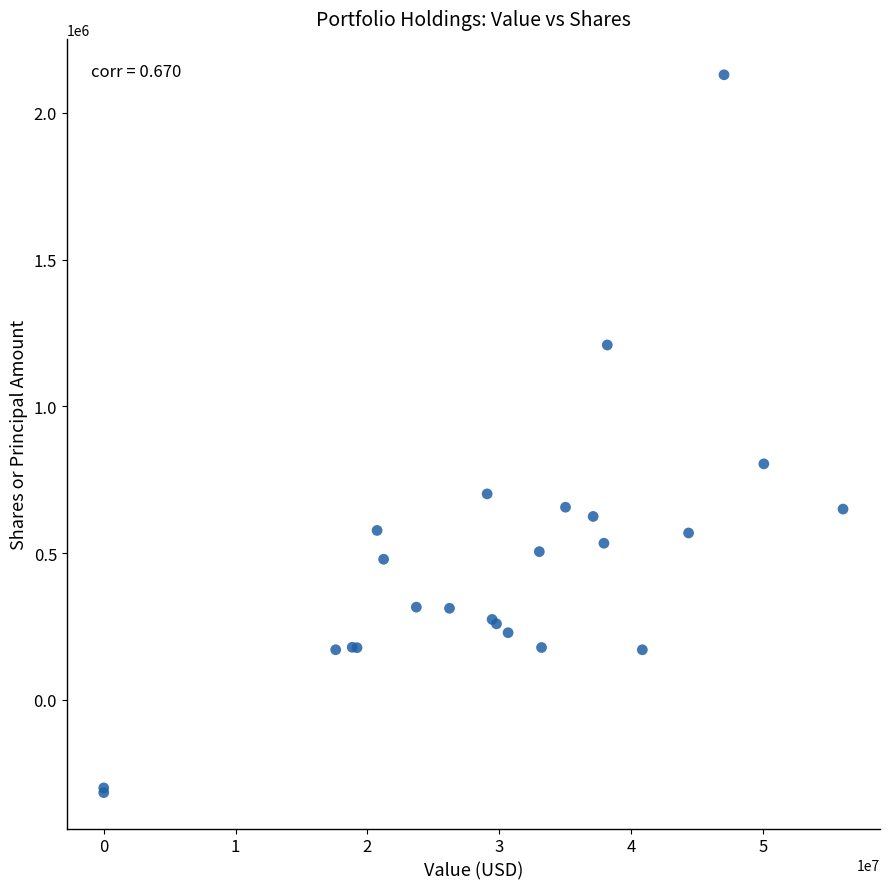

What Y value in the scatter plot is closest to 906700?

804000